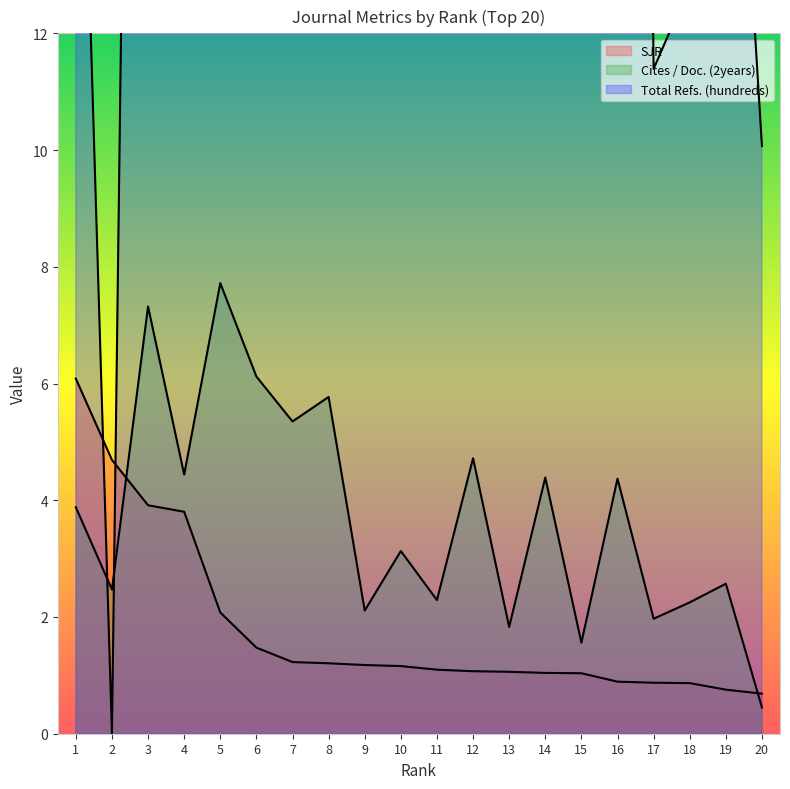

What is the sum of all Cites / Doc. (2years) values?

74.7